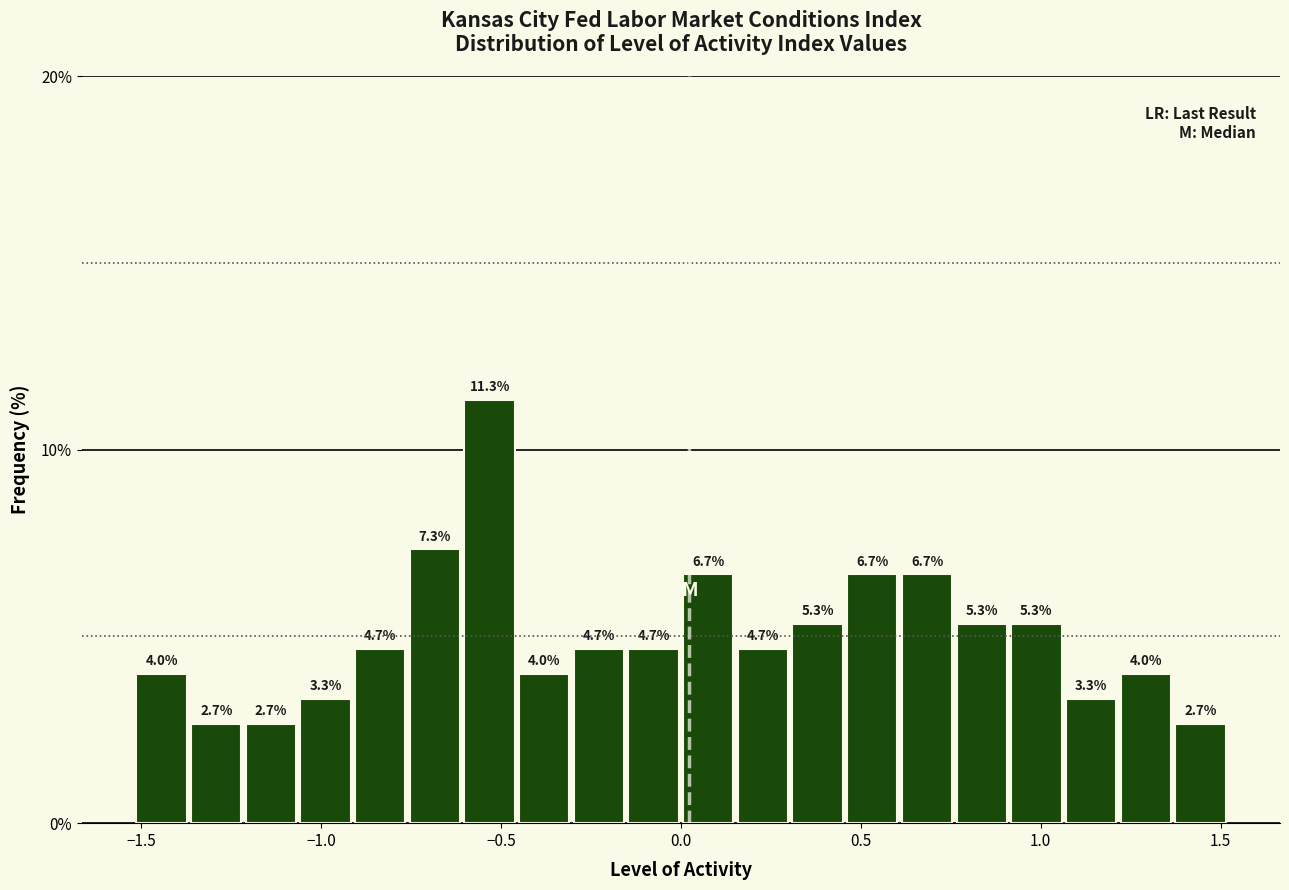

Around what value on the x-axis is the tallest bar? Give the approximate position of its centre, as read against the axis.

-0.55